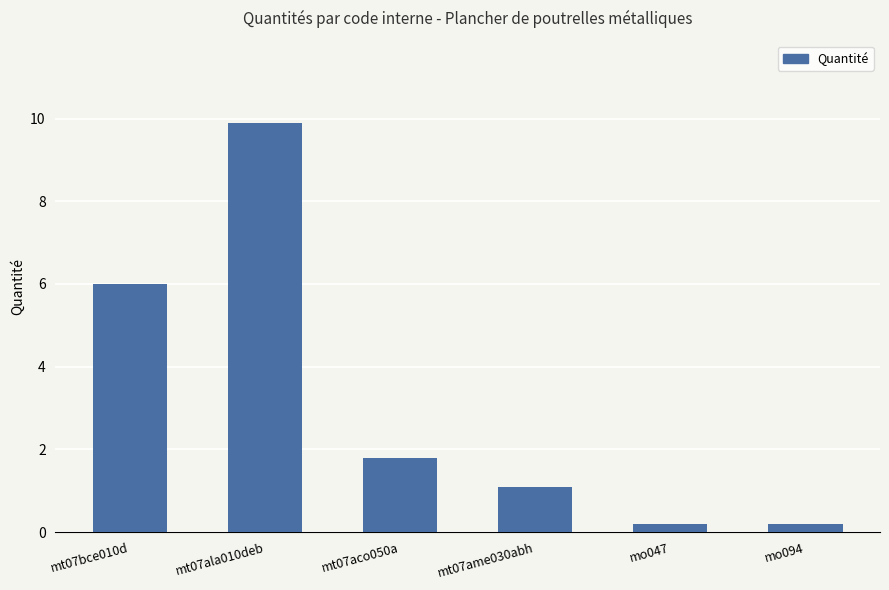

What is the label of the 5th bar from the right?

mt07ala010deb